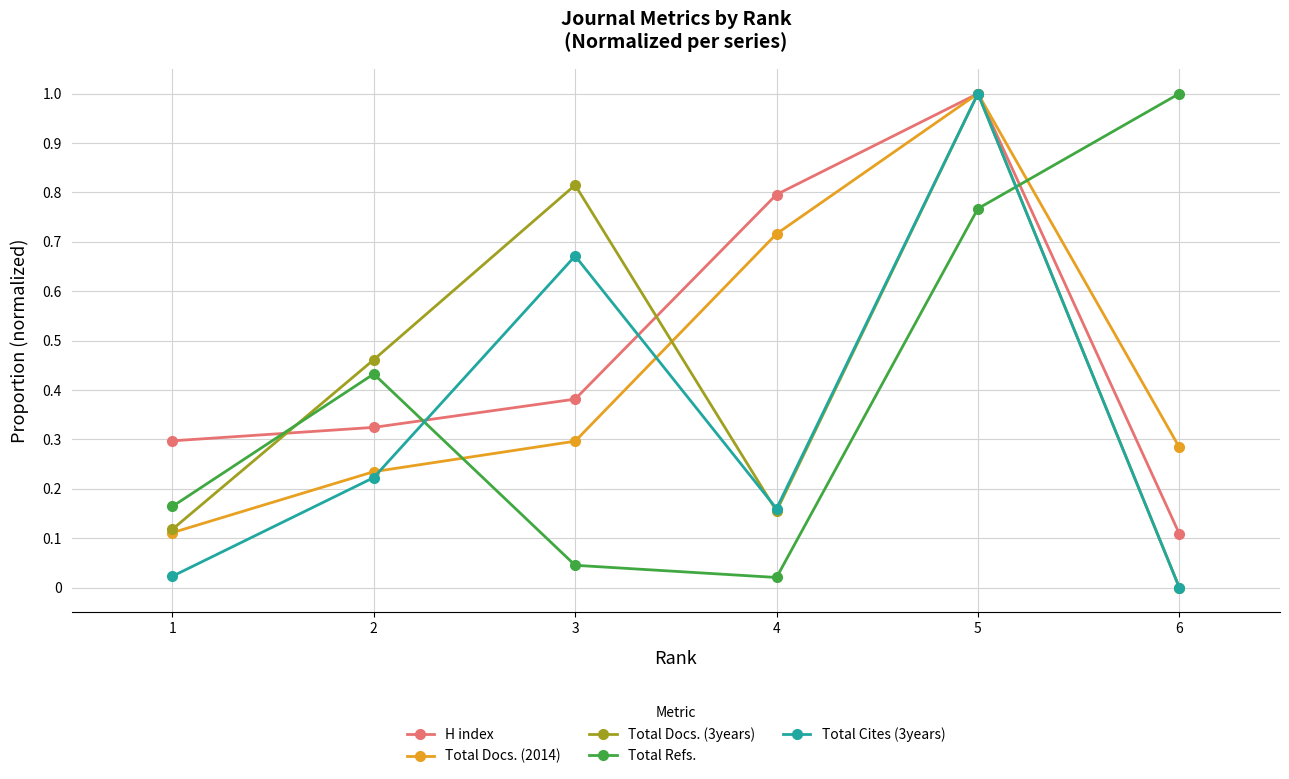

True or false: Total Docs. (3years) has a value of 0.0 at 6.

True